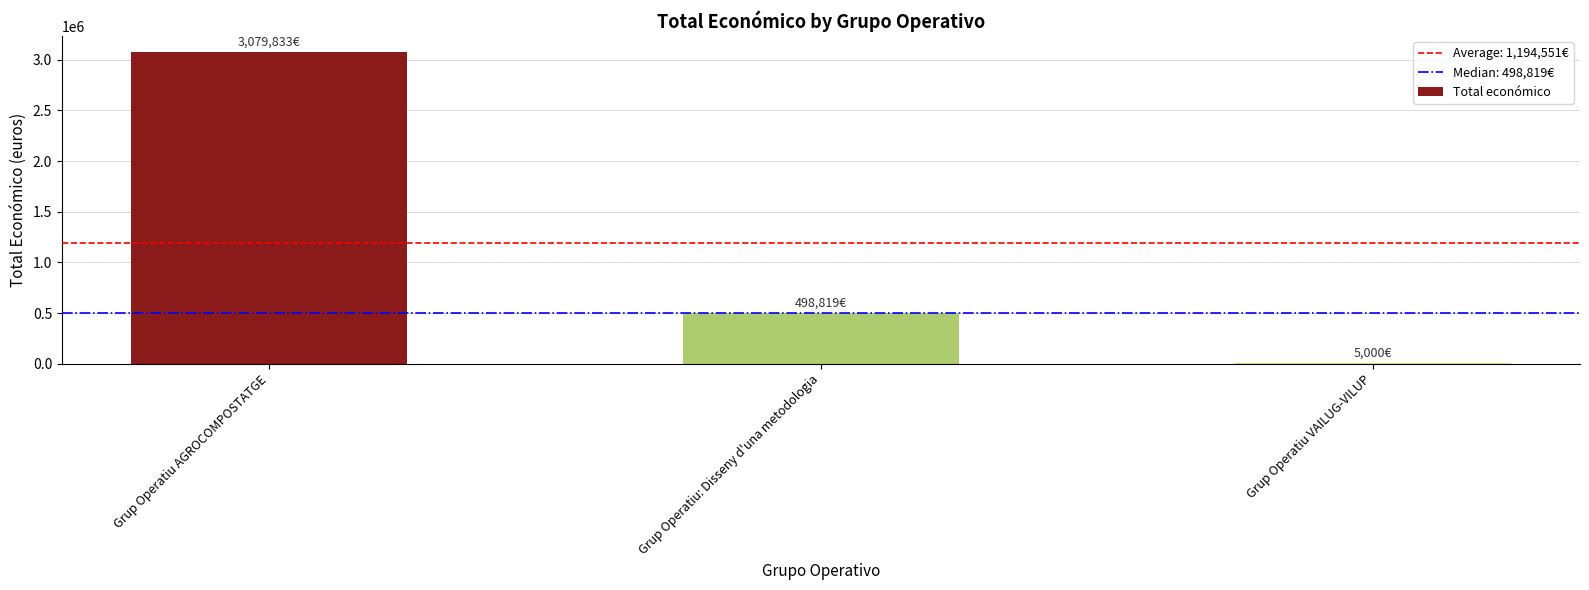

Reading left to right, list all the values displayed in this chart.

Grup Operatiu AGROCOMPOSTATGE=3079833	Grup Operatiu: Disseny d'una metodologia=498819	Grup Operatiu VAILUG-VILUP=5000